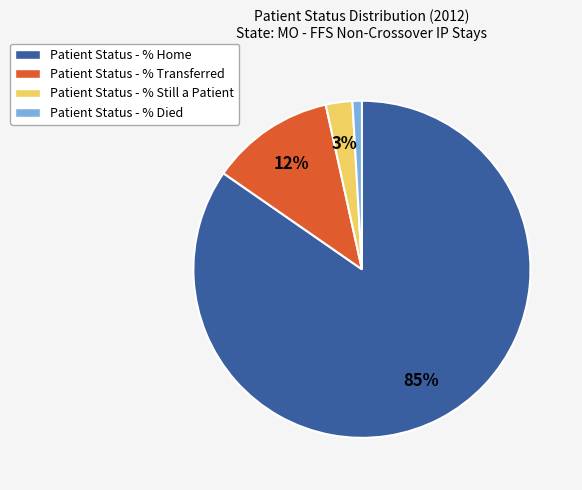

To the nearest percent, what percentage of the pie is Patient Status - % Still a Patient?

3%